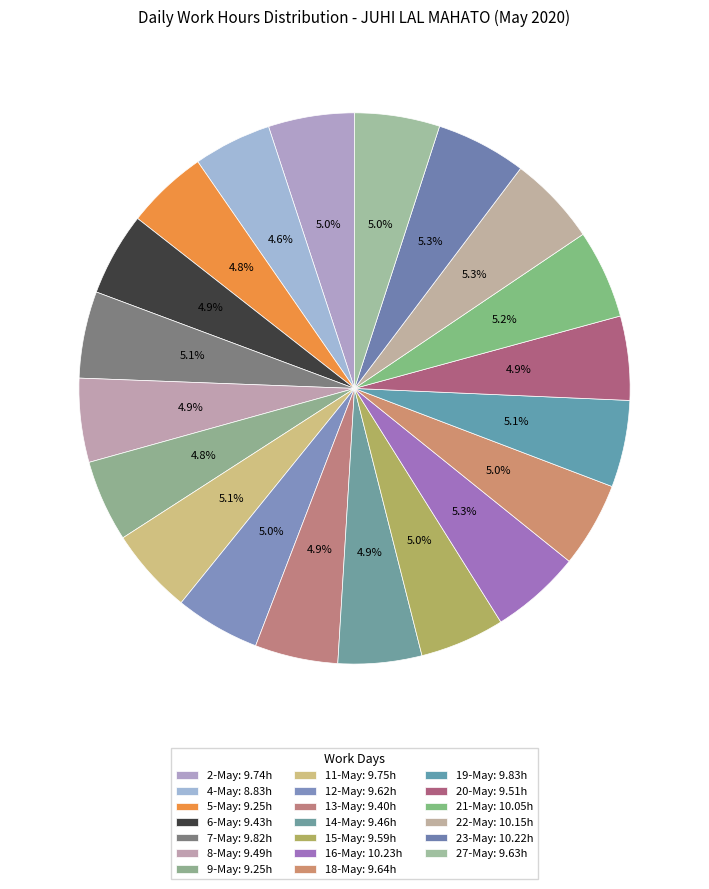

Do 23-May and 4-May together represent more than half of the pie?

No